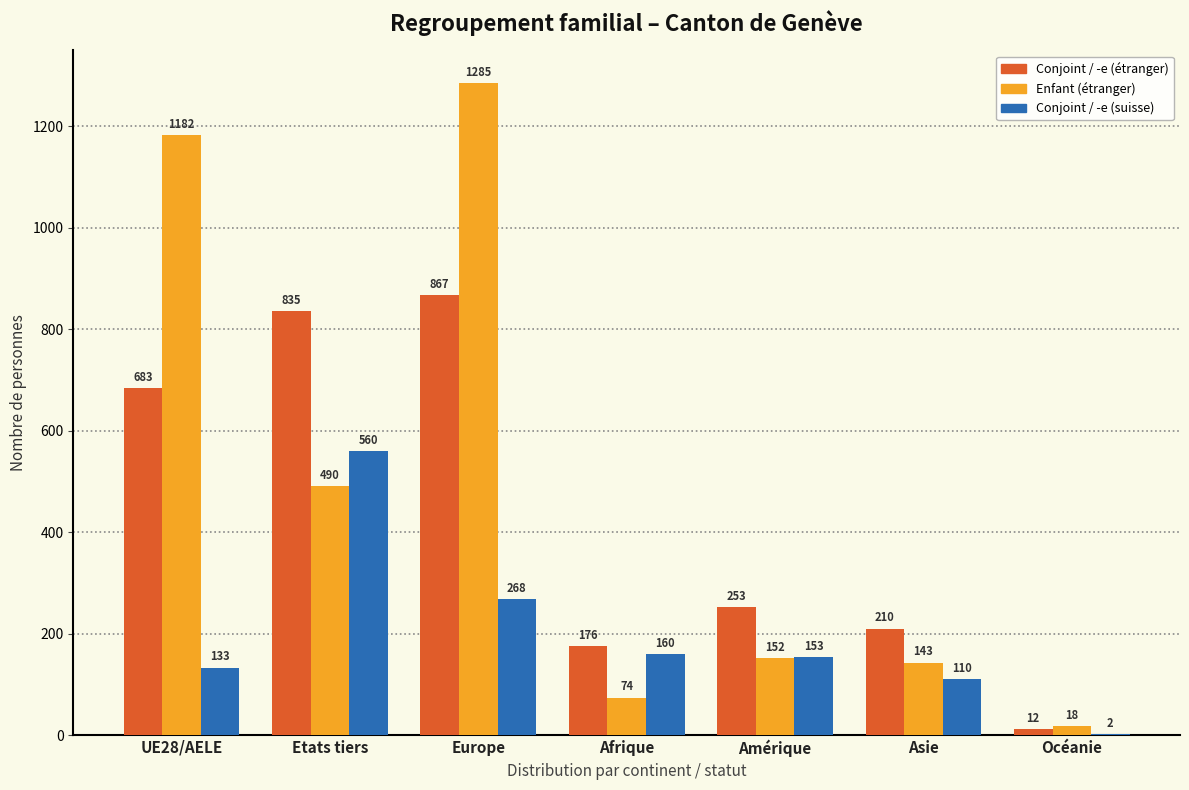

Reading left to right, what are all the values shown in this chart?

Conjoint / -e (étranger): UE28/AELE=683	Etats tiers=835	Europe=867	Afrique=176	Amérique=253	Asie=210	Océanie=12
Enfant (étranger): UE28/AELE=1182	Etats tiers=490	Europe=1285	Afrique=74	Amérique=152	Asie=143	Océanie=18
Conjoint / -e (suisse): UE28/AELE=133	Etats tiers=560	Europe=268	Afrique=160	Amérique=153	Asie=110	Océanie=2